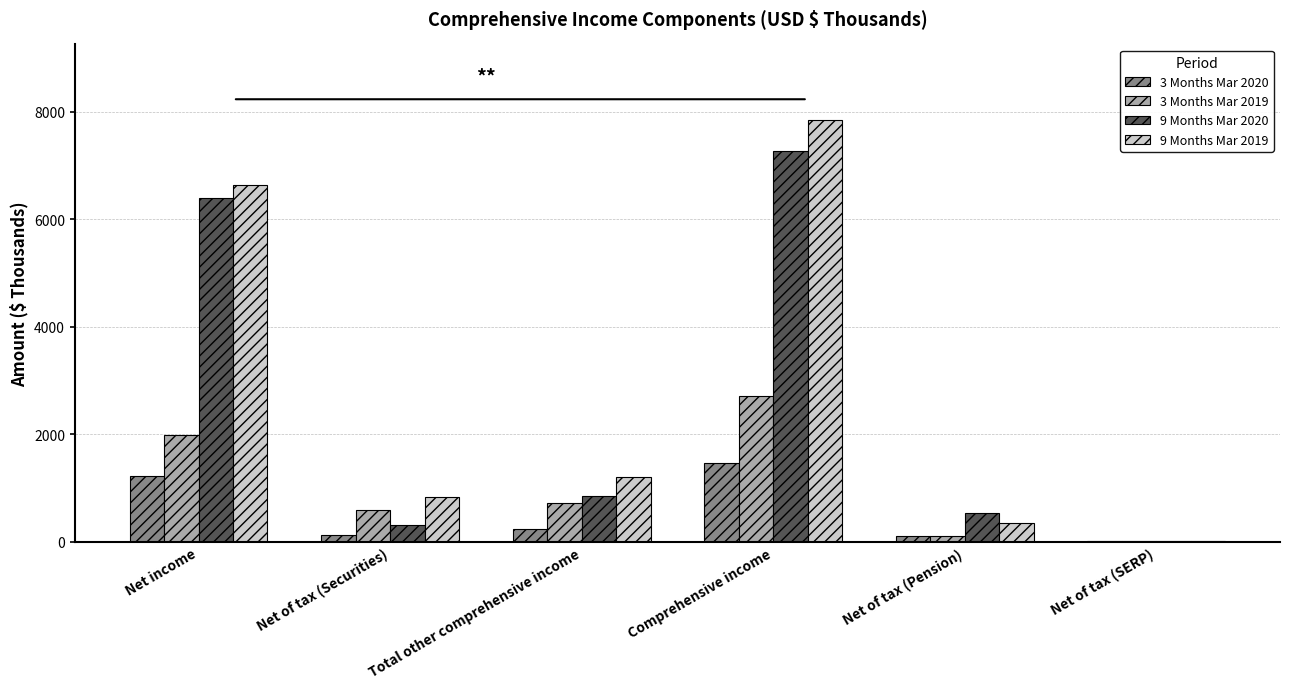

Which label corresponds to the largest value in the chart?

Comprehensive income